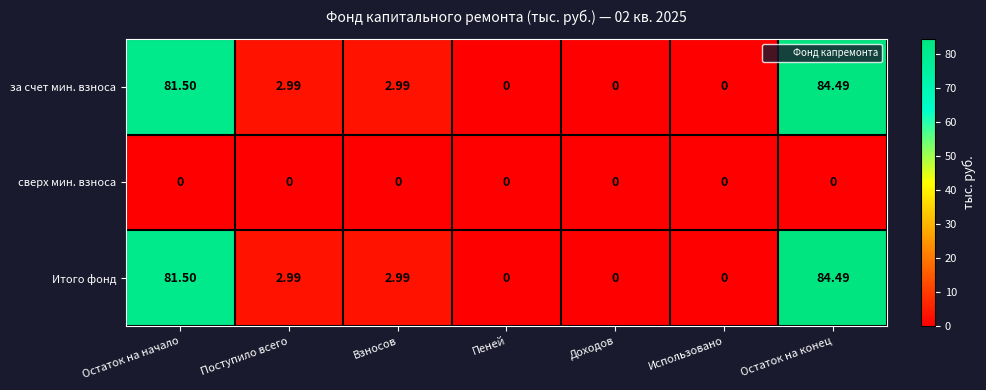

At which category is the sum across all series the highest?

Остаток на конец